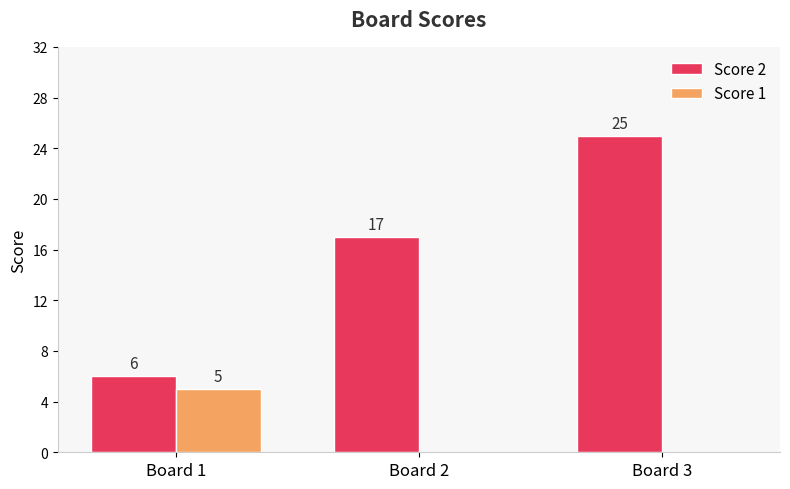

What is the average value of the Score 1 series?

2